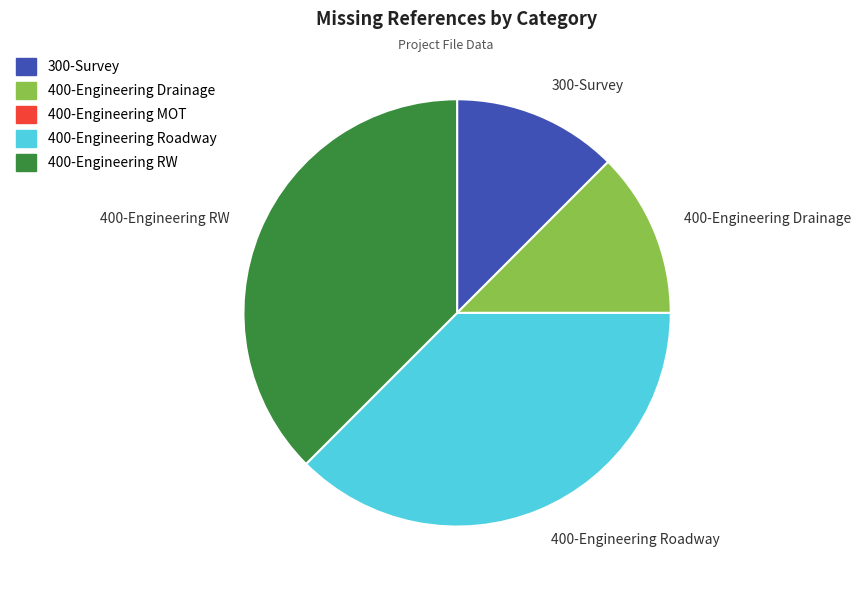

Does 400-Engineering Roadway represent more than half of the total?

No